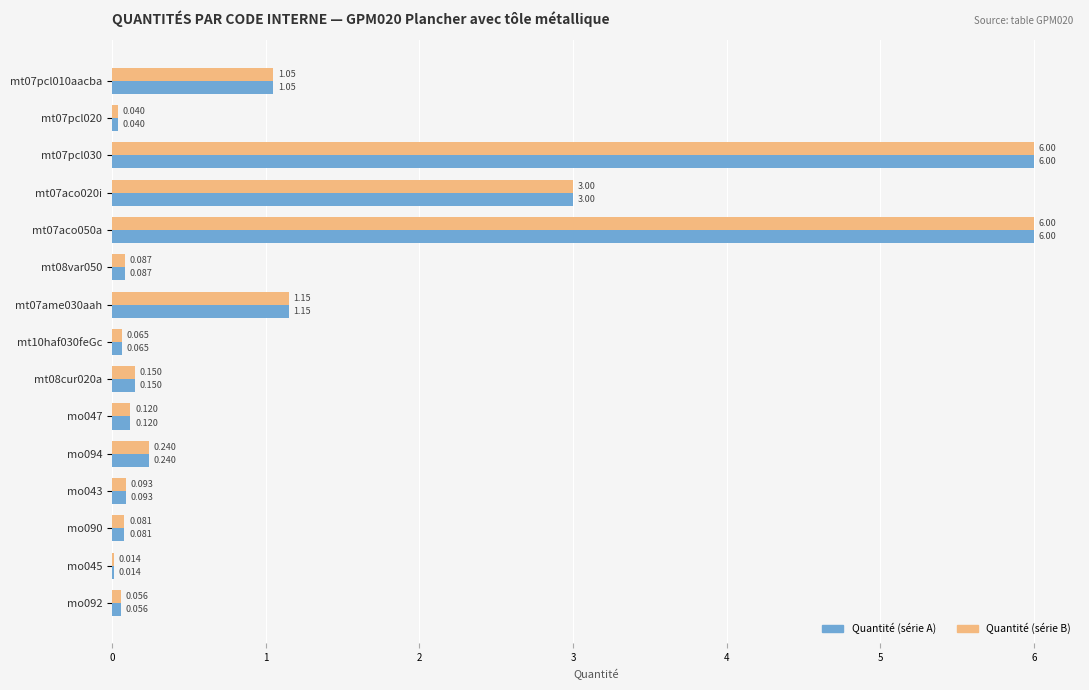

How many categories are shown in the chart?

15